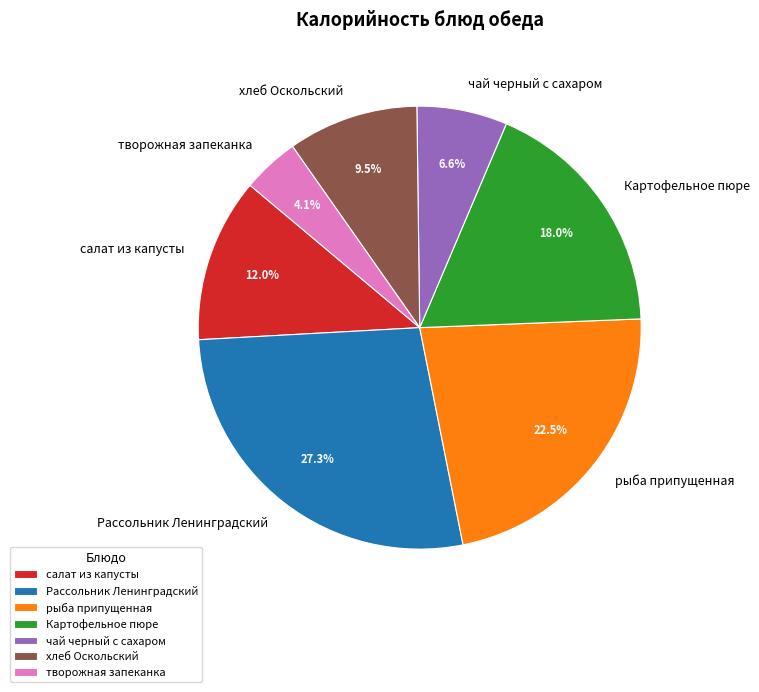

Do салат из капусты and чай черный с сахаром together represent more than half of the pie?

No